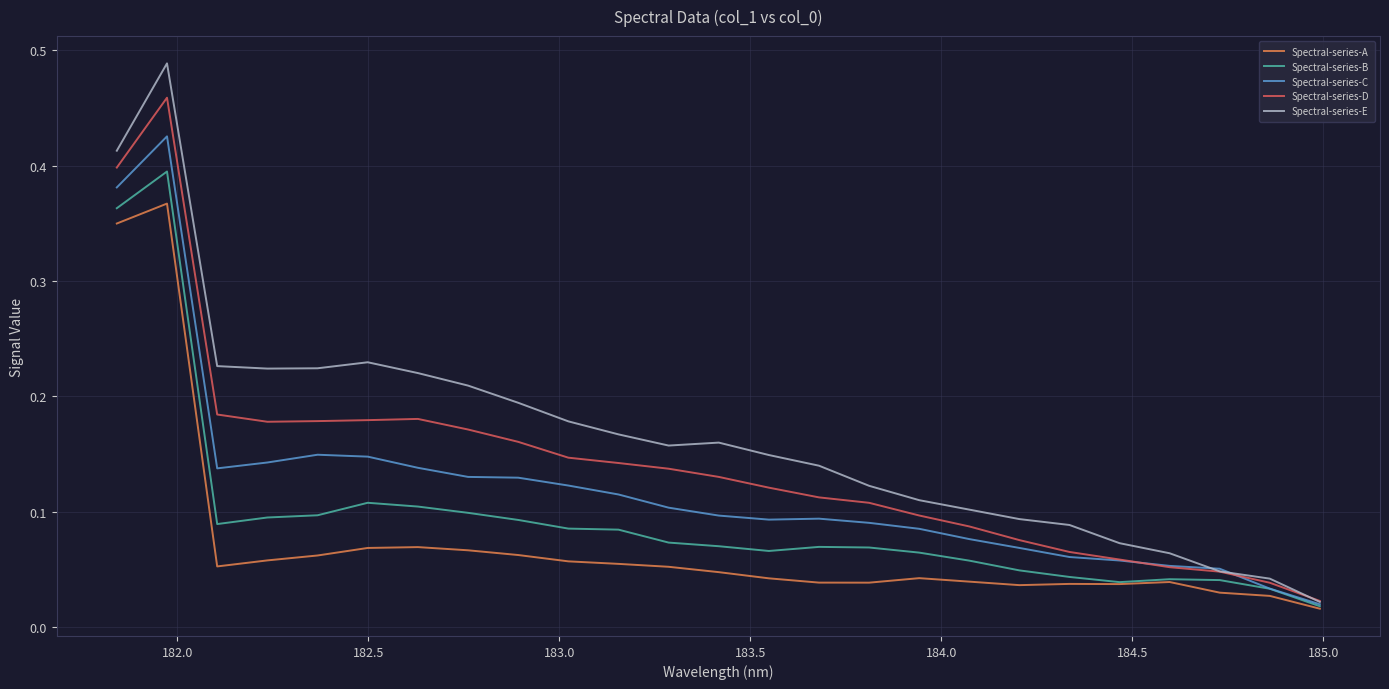

Rank the series by their average value, from highest to lowest.

Spectral-series-E, Spectral-series-D, Spectral-series-C, Spectral-series-B, Spectral-series-A